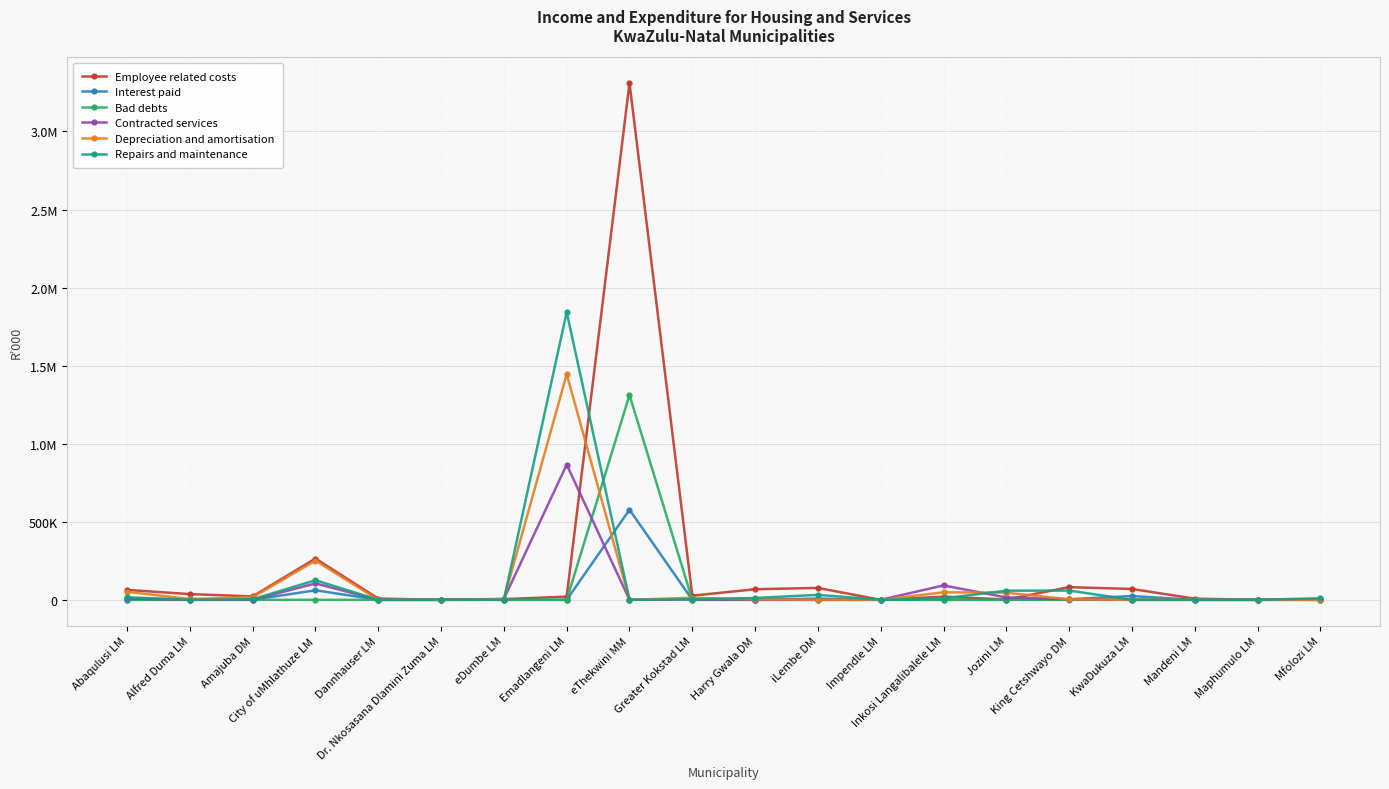

Is it true that Interest paid equals 0 at eDumbe LM?

True